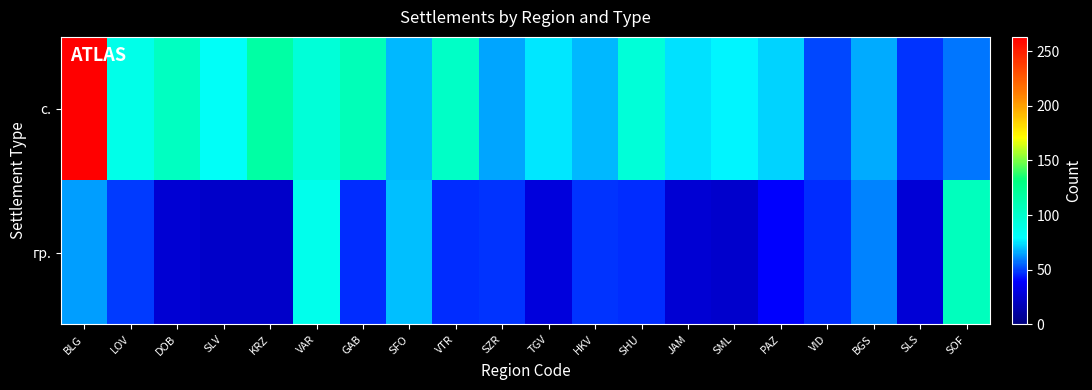

Which series changed the most between BLG and SHU?

с.